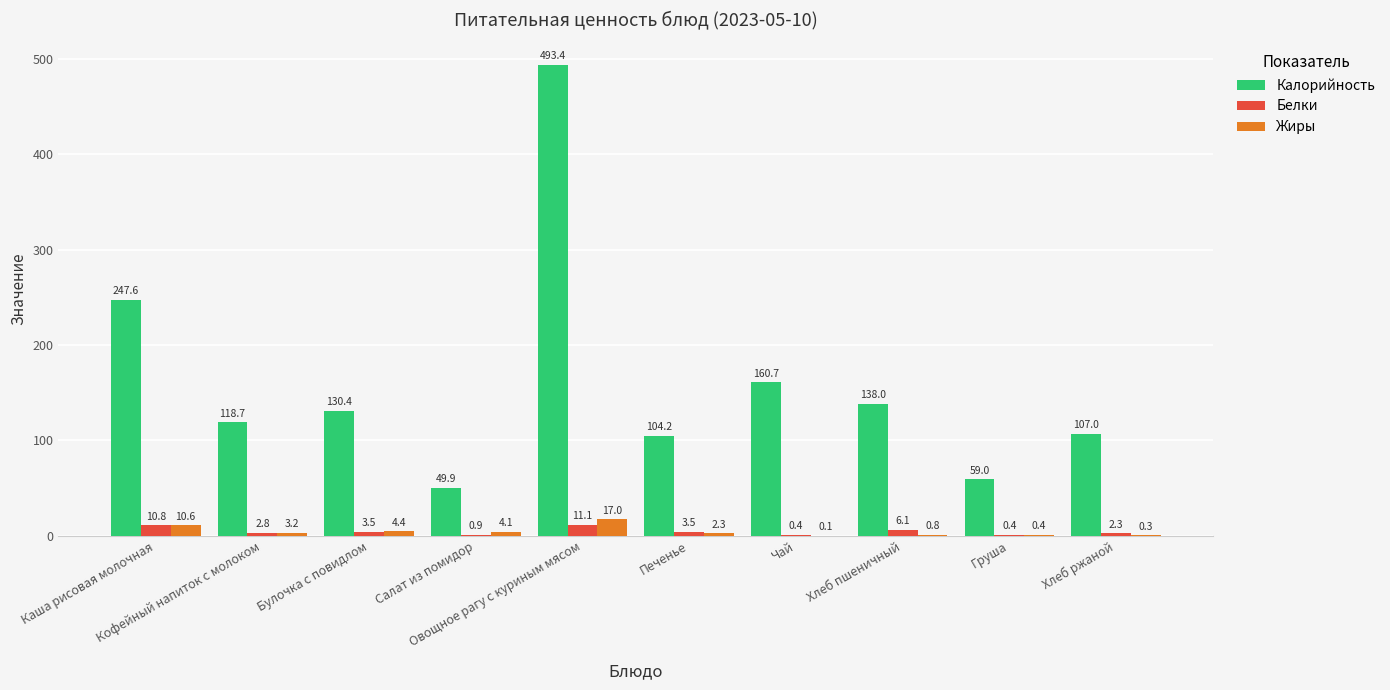

The Калорийность series shows 118.7 at Кофейный напиток с молоком. True or false?

True